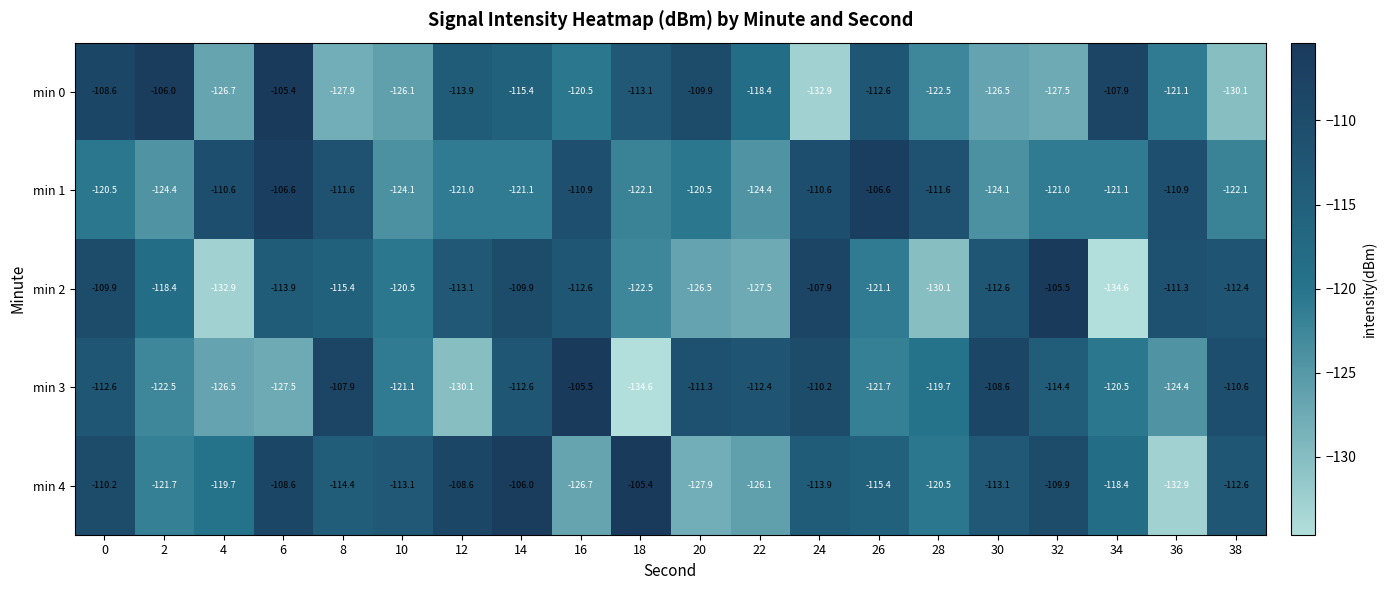

True or false: min 3 has a value of -121.1 at 10.

True